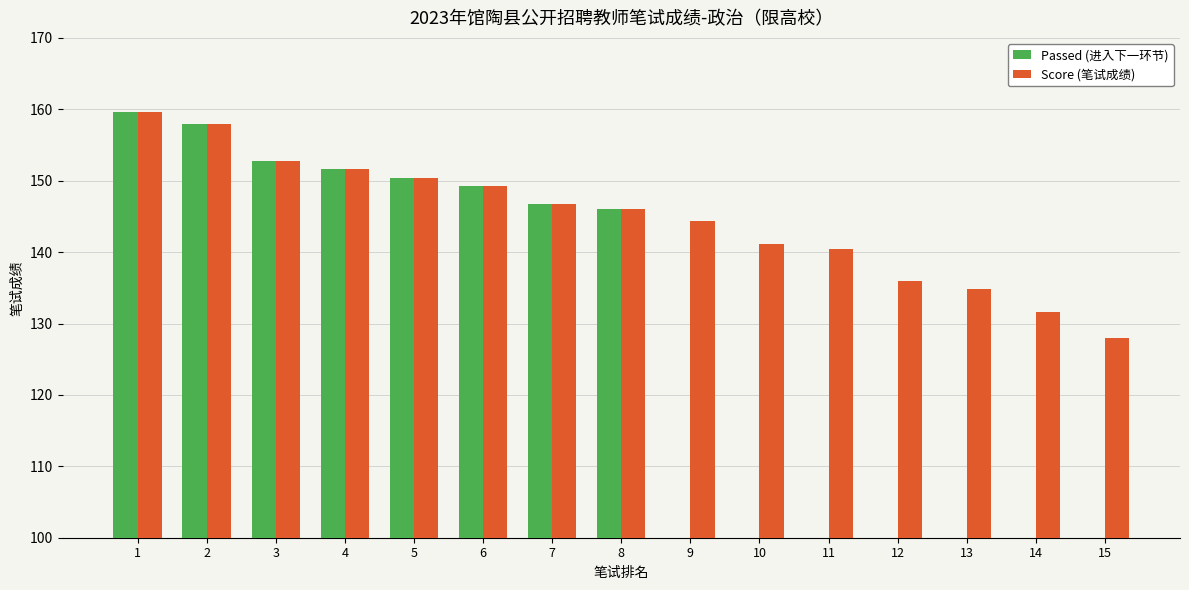

List the series in order of their peak value, highest first.

Passed (进入下一环节), Score (笔试成绩)